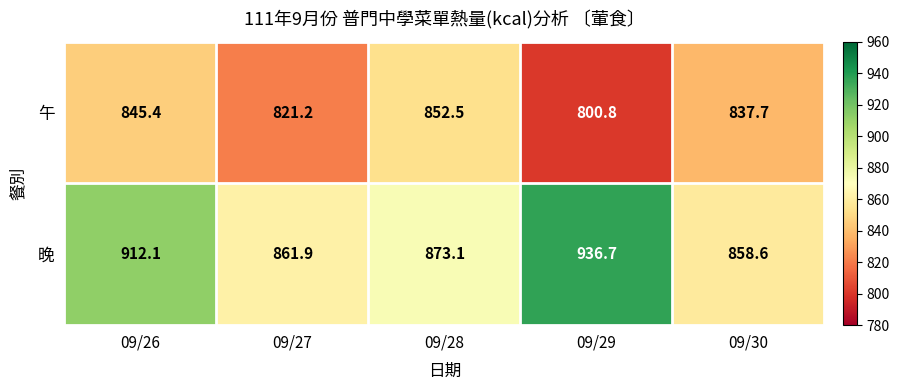

List the series in order of their overall mean, highest first.

晚, 午